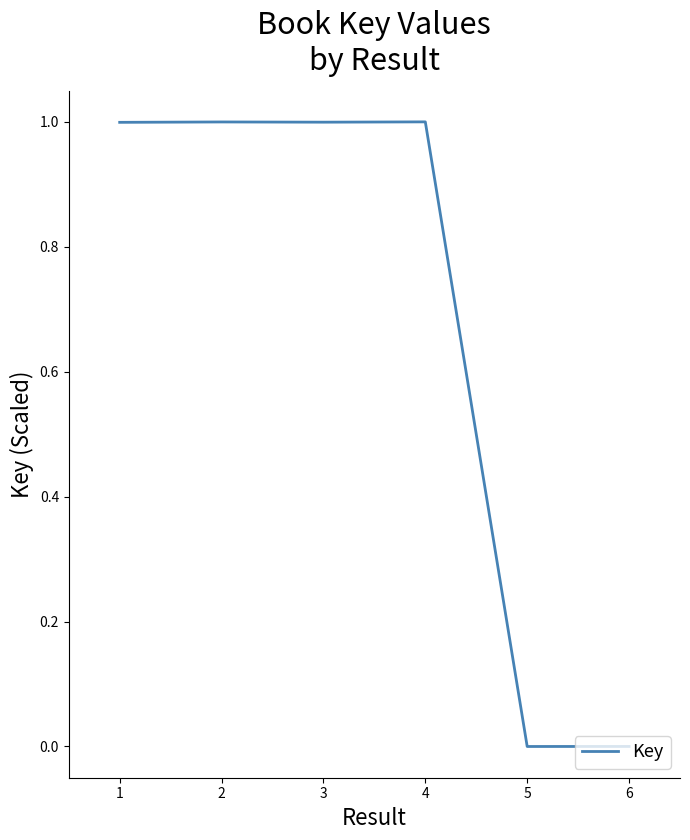

What is the greatest value displayed?

1.0